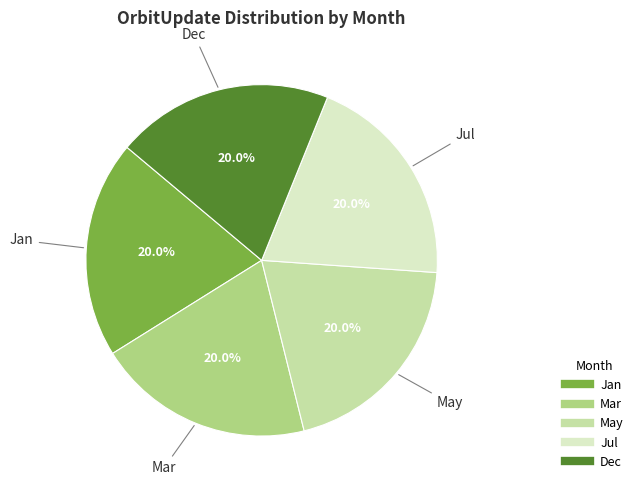

Is there any slice that represents more than half of the pie?

No